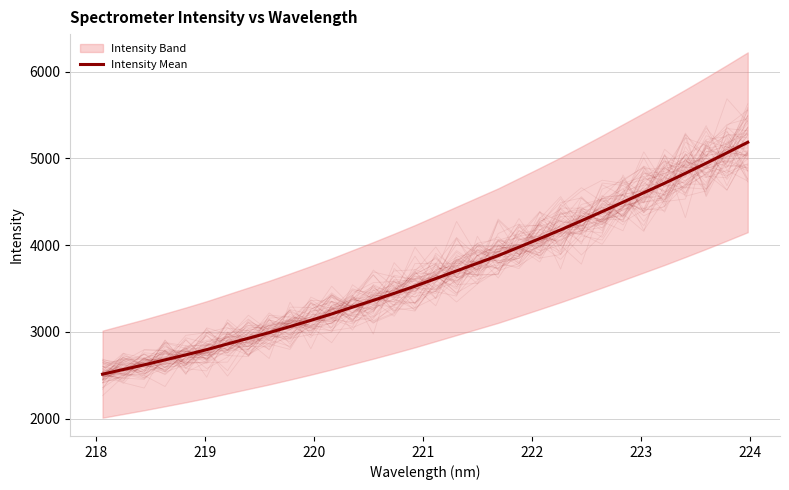

How many values are below 3614?

16